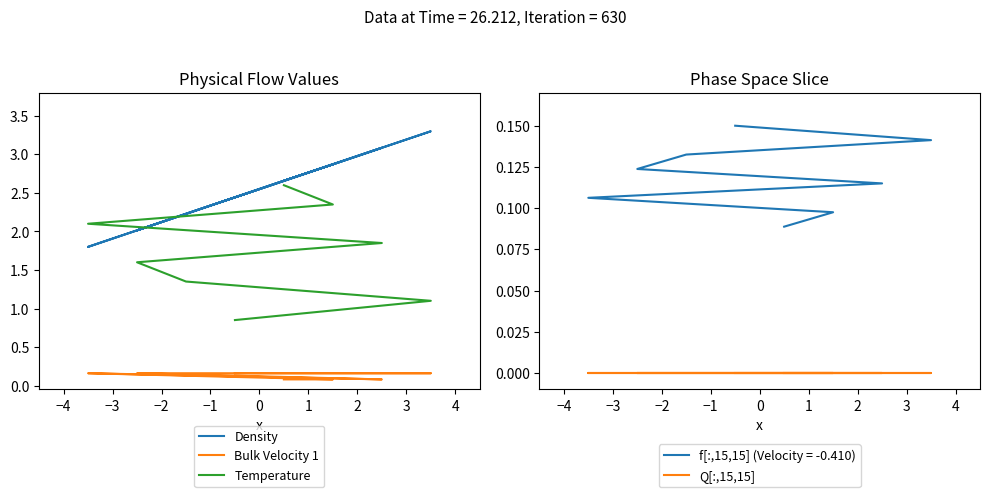

How many intersections are there between Temperature and Density?

2